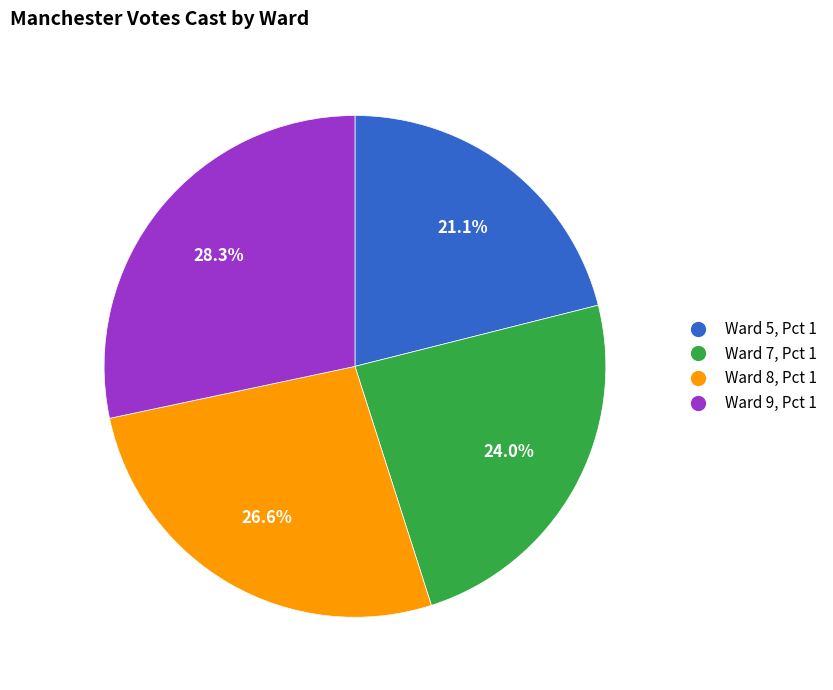

Rank the categories by value from lowest to highest.

Ward 5, Pct 1, Ward 7, Pct 1, Ward 8, Pct 1, Ward 9, Pct 1